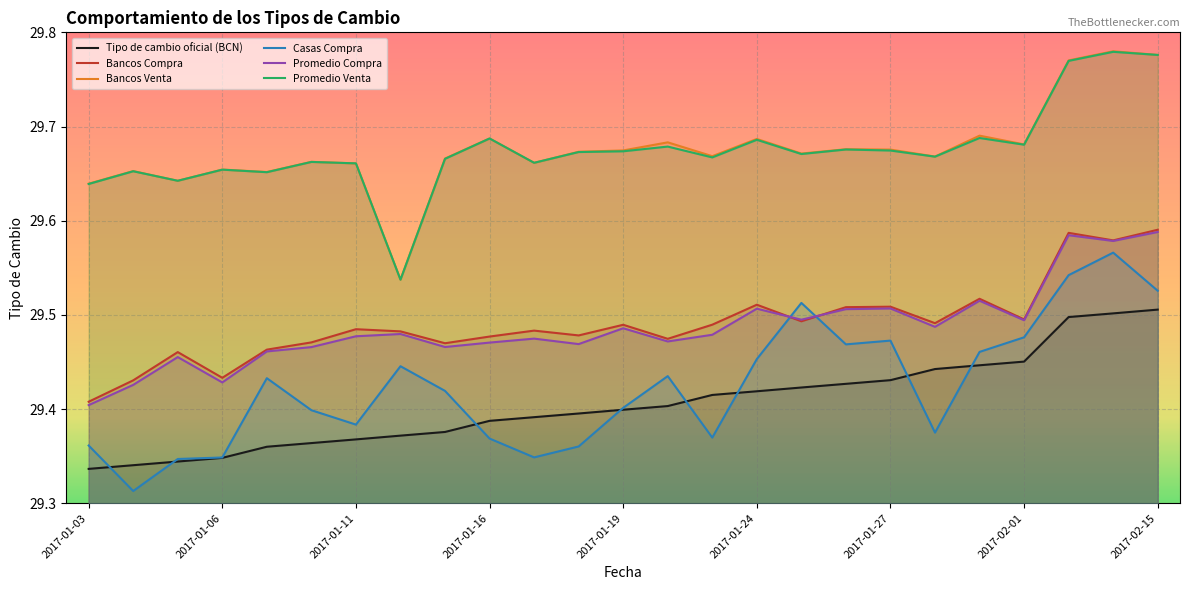

Which series ends up on top after the final intersection of Bancos Compra and Casas Compra?

Bancos Compra